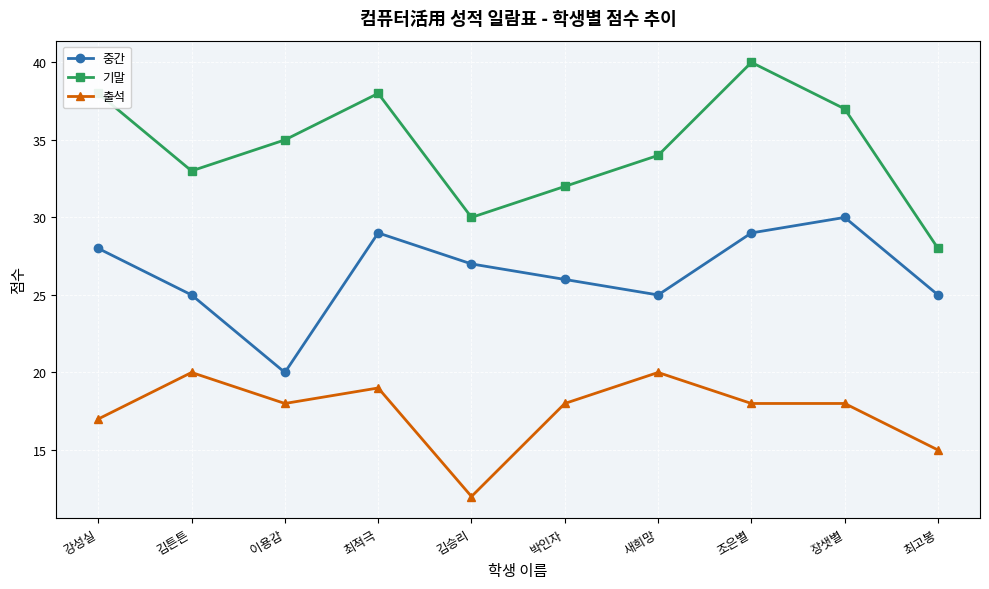

The value of 중간 at 최적극 is 29. True or false?

True